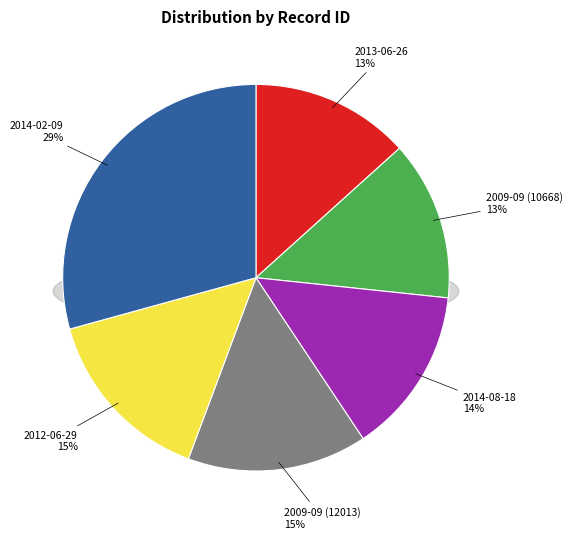

The 2014-02-09 slice represents 37% of the pie. True or false?

False